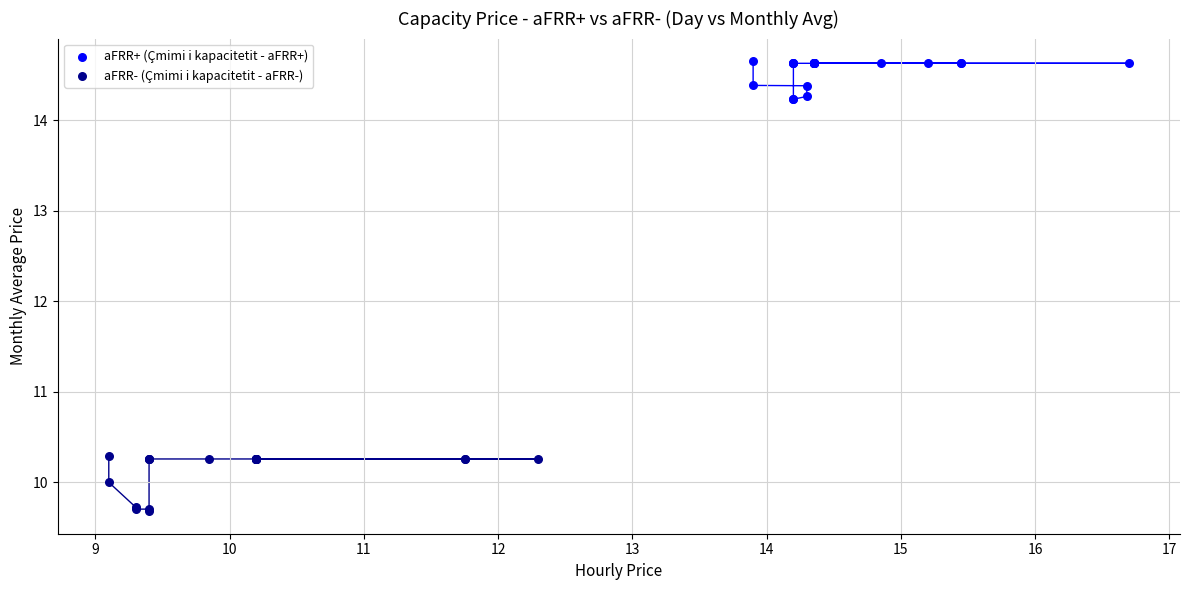

Which series contains the highest Y value?

aFRR+ (Çmimi i kapacitetit - aFRR+)